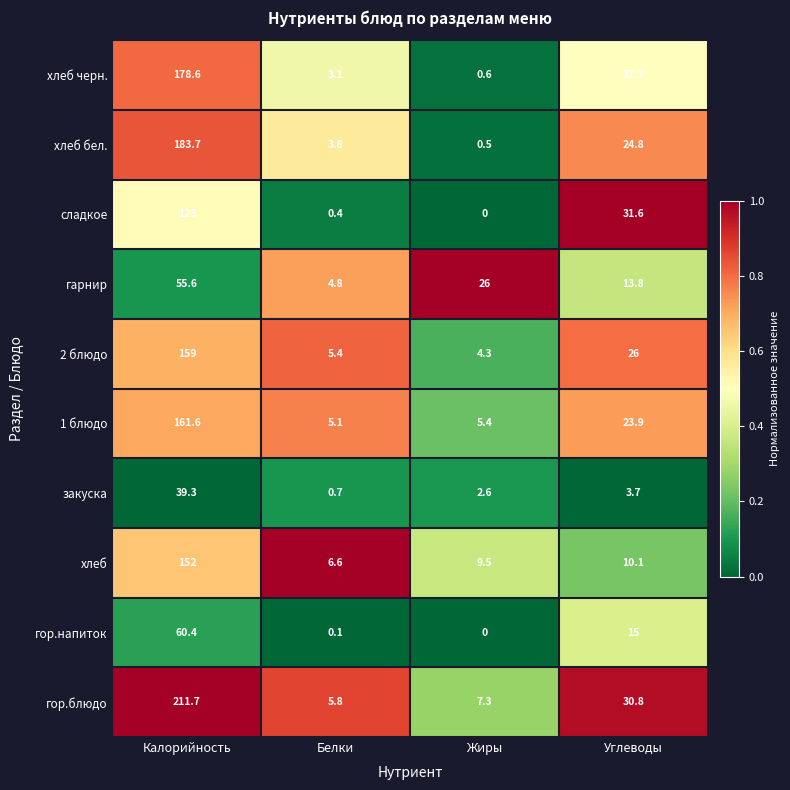

What is the sum of all закуска values?

46.3